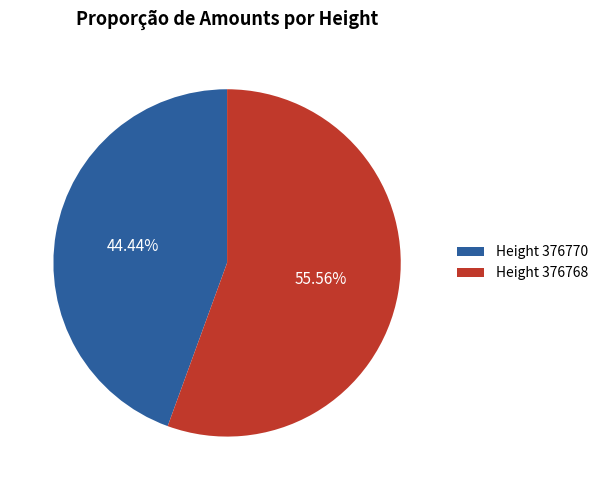

What is the largest slice in the pie chart?

Height 376768